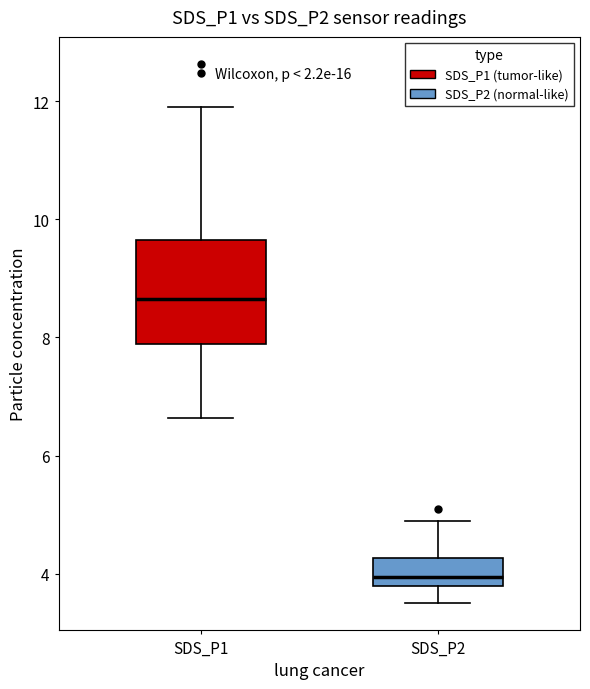

Reading left to right, read every box against the y-axis: the position of its median line, the range the box covers, and the ends of its whiskers. The values are not printed on the chart, so give them approximately, as read against the axis.

SDS_P1: median 8.6, box 7.8 to 9.6, whiskers 6.6 to 12.0
SDS_P2: median 4.0, box 3.8 to 4.2, whiskers 3.6 to 5.0